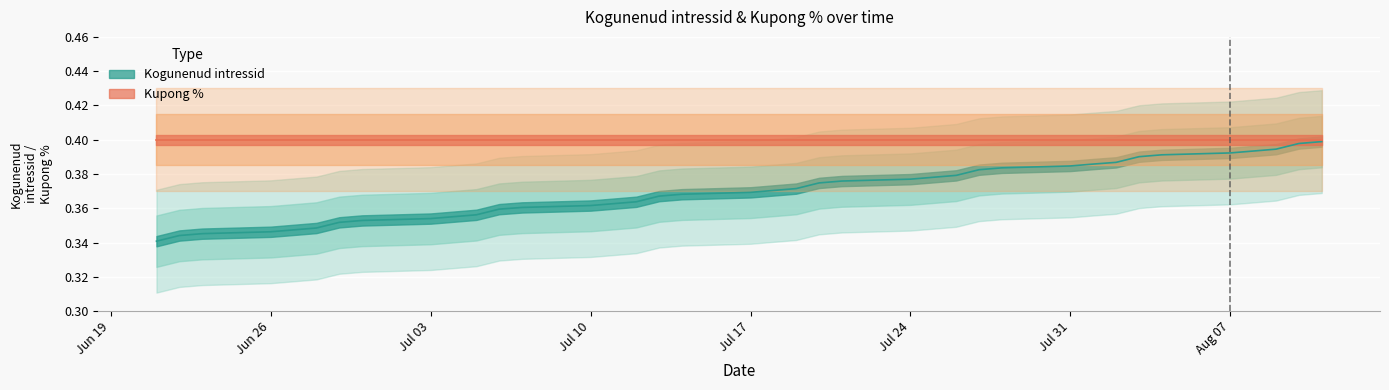

The value at 2023-06-30 is 0.1. True or false?

False